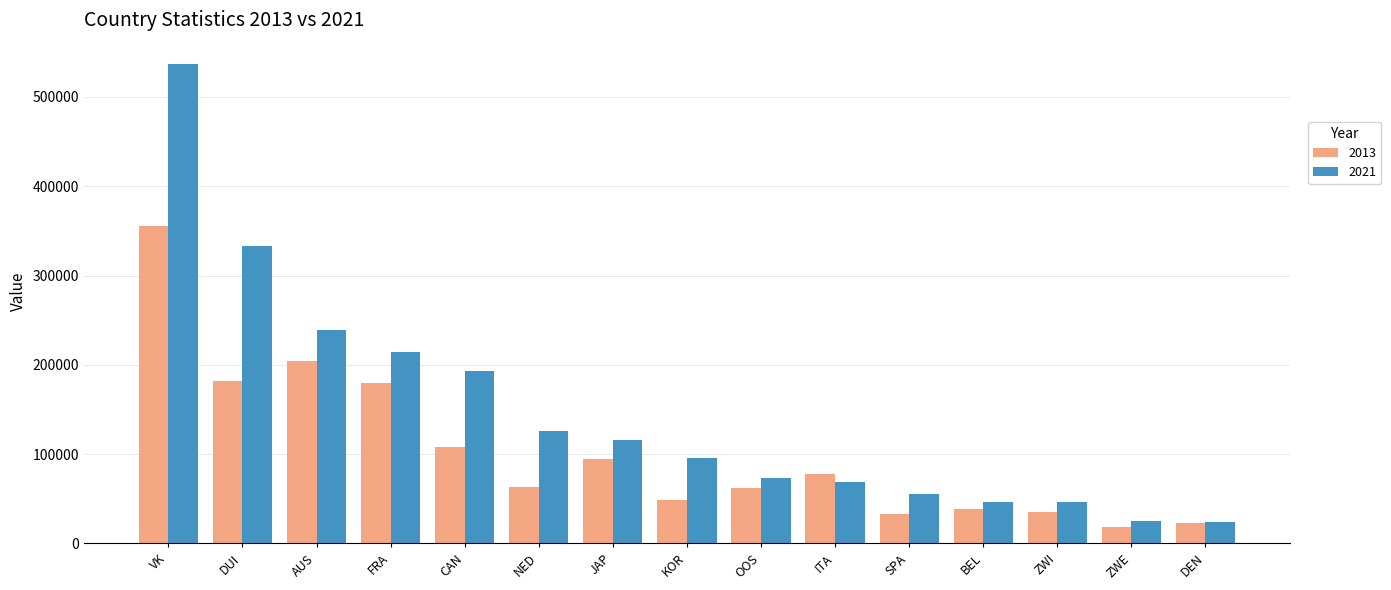

What is the label of the 6th bar from the left?

NED